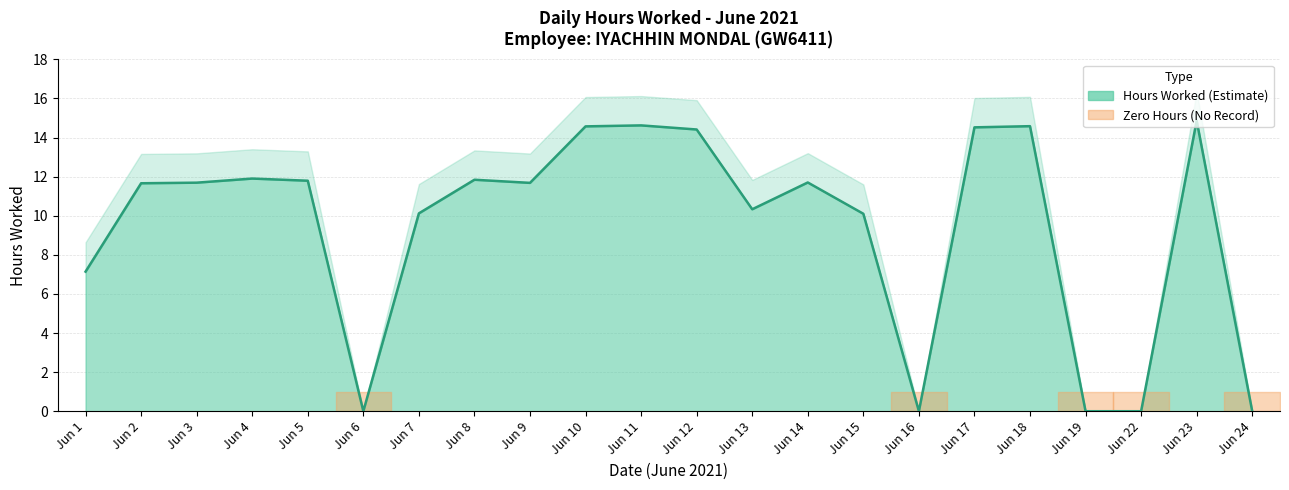

What is the difference between the maximum and second lowest values?

14.9